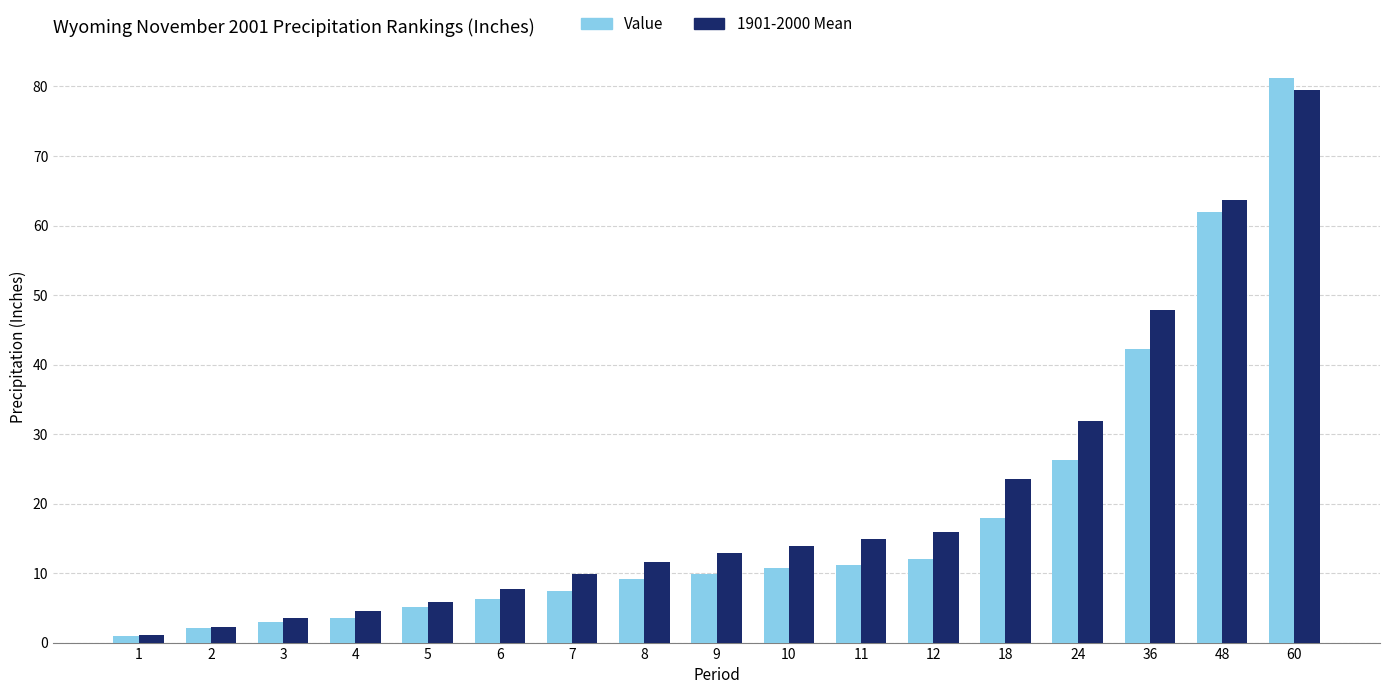

The value of 1901-2000 Mean at 36 is 12.7. True or false?

False